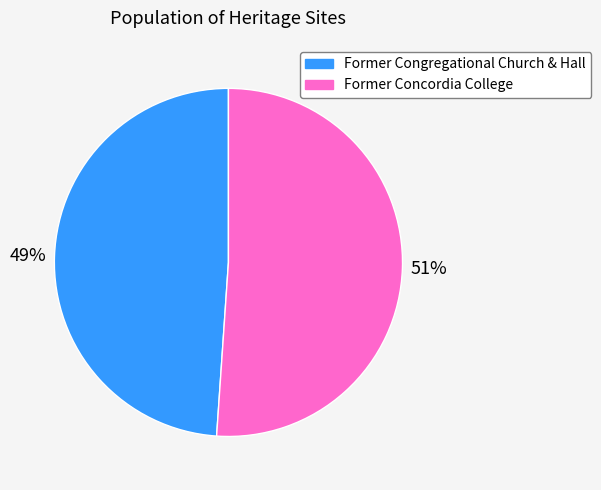

How many segments does this pie chart have?

2